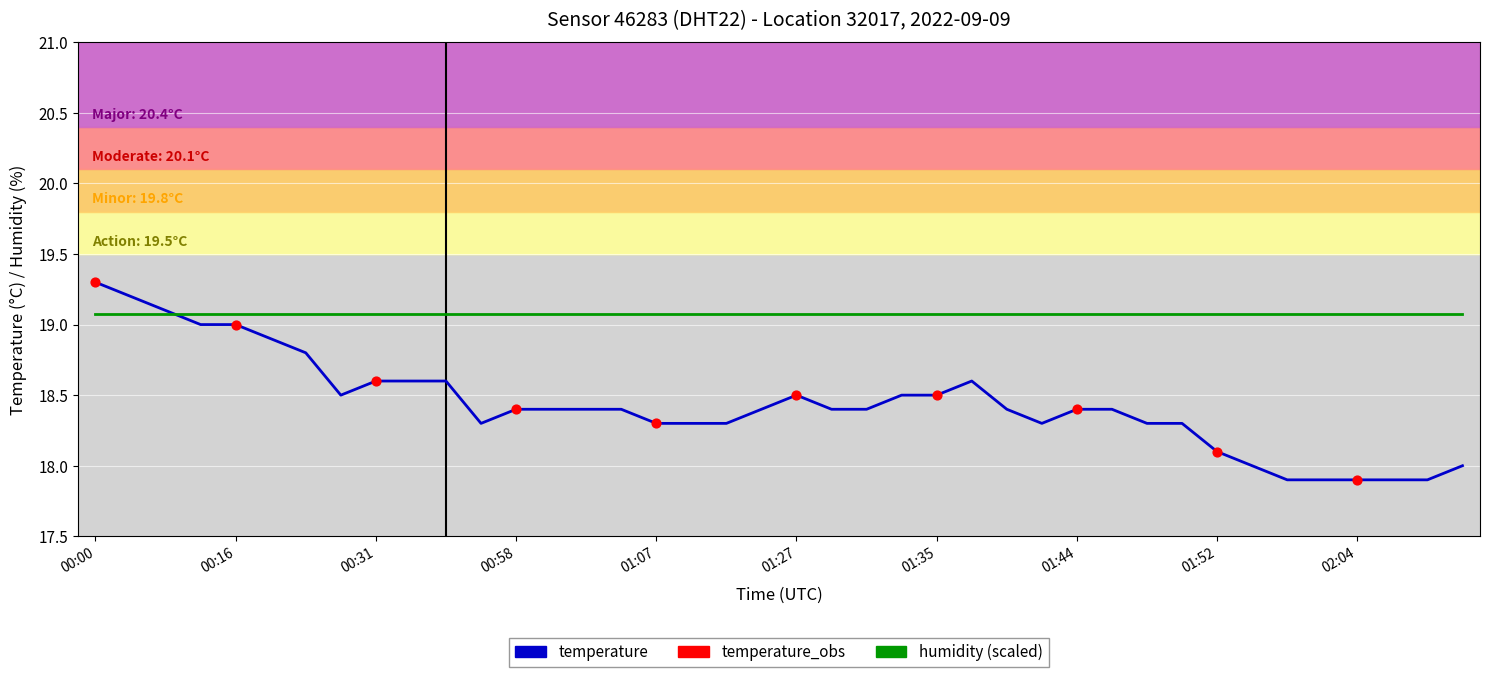

What is the minimum value shown in the chart?

17.9